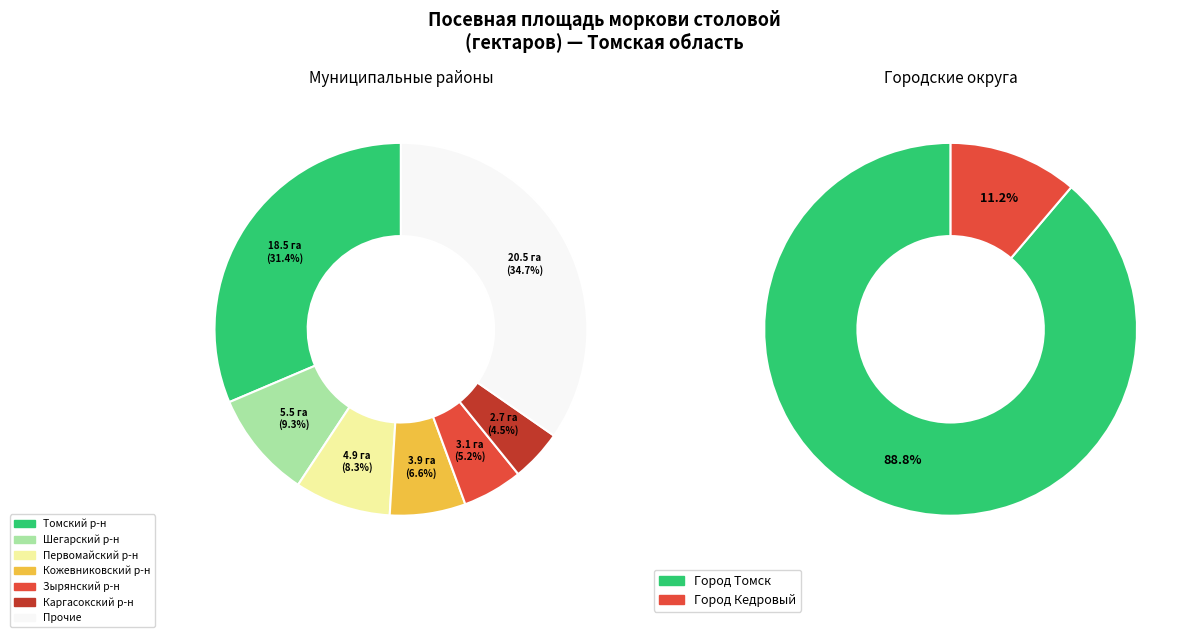

Which slice is the smallest?

Городской округ Город Кедровый